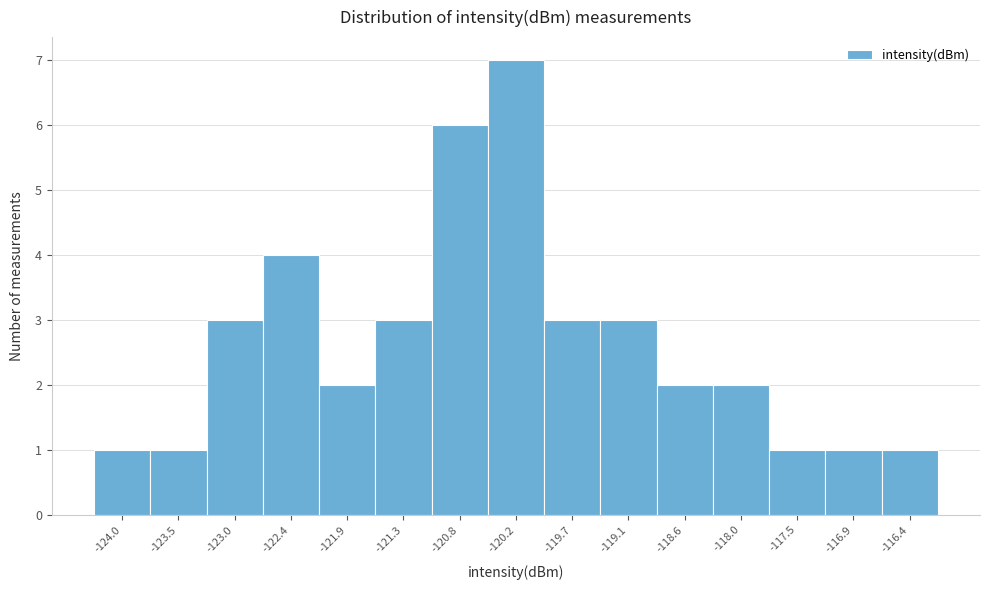

Reading left to right, transcribe all the data shown in this chart.

1	1	3	4	2	3	6	7	3	3	2	2	1	1	1